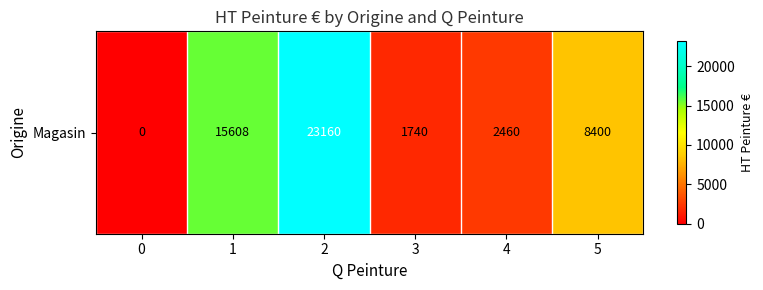

List the labels in order of value, largest first.

2, 1, 5, 4, 3, 0